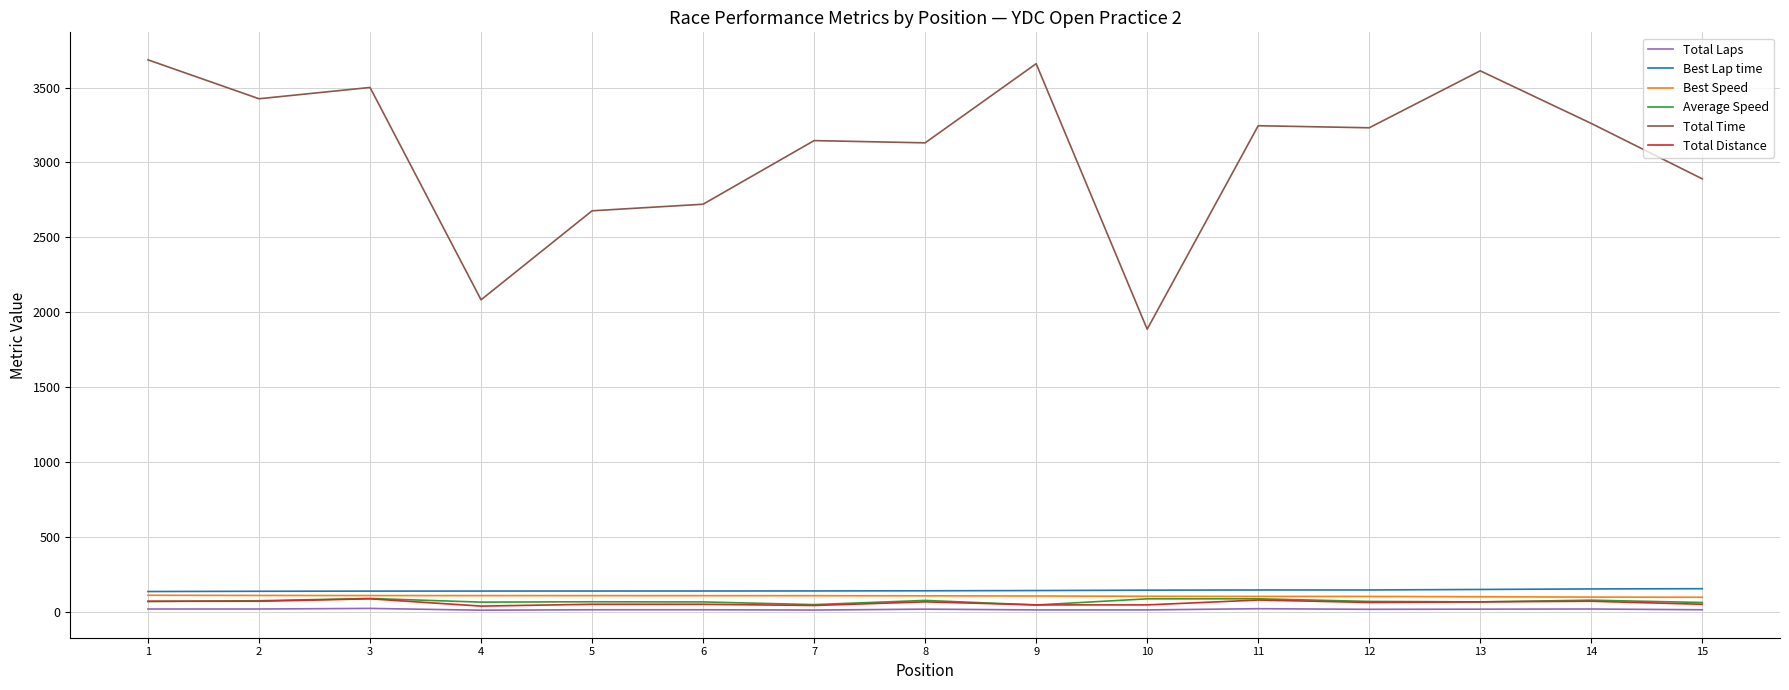

Does the chart have visible grid lines?

Yes